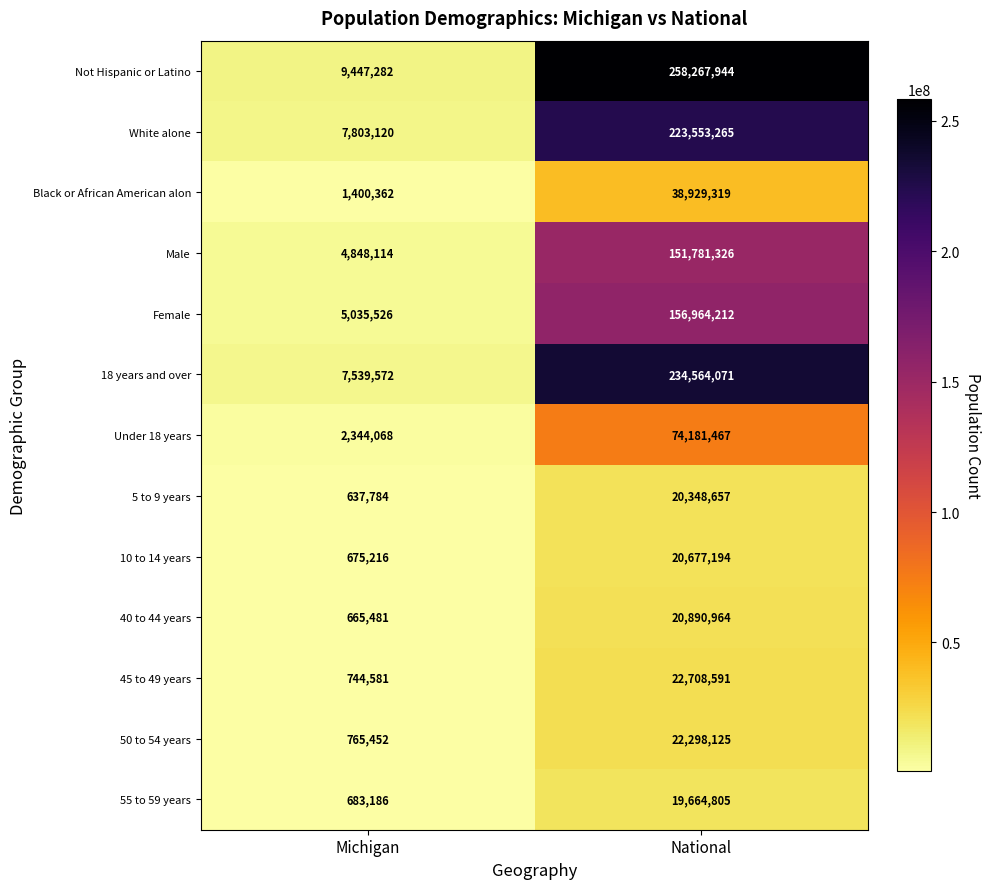

What is the average value of the Male series?

78314720